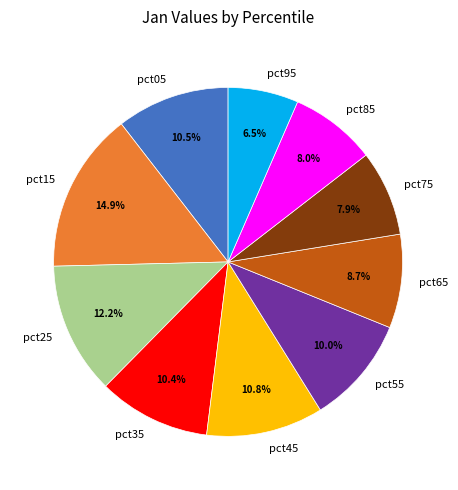

Is pct85 the majority of the pie?

No